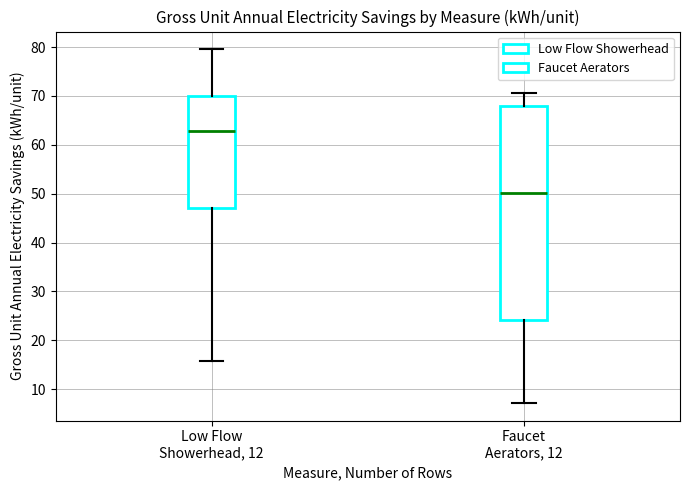

Which box's median line is the lowest?

Faucet Aerators, 12